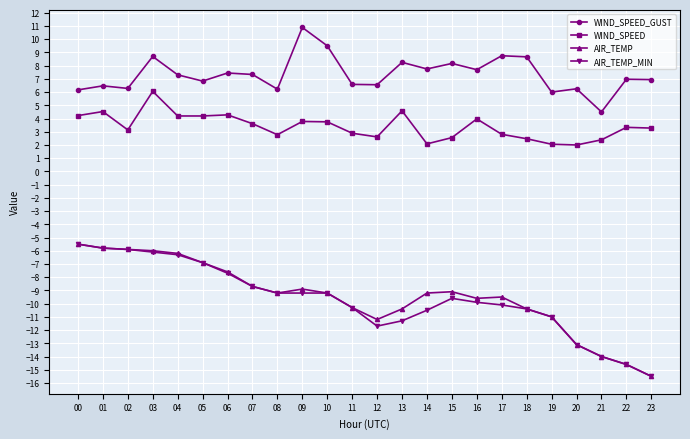

Does the chart display data point markers on the line(s)?

Yes